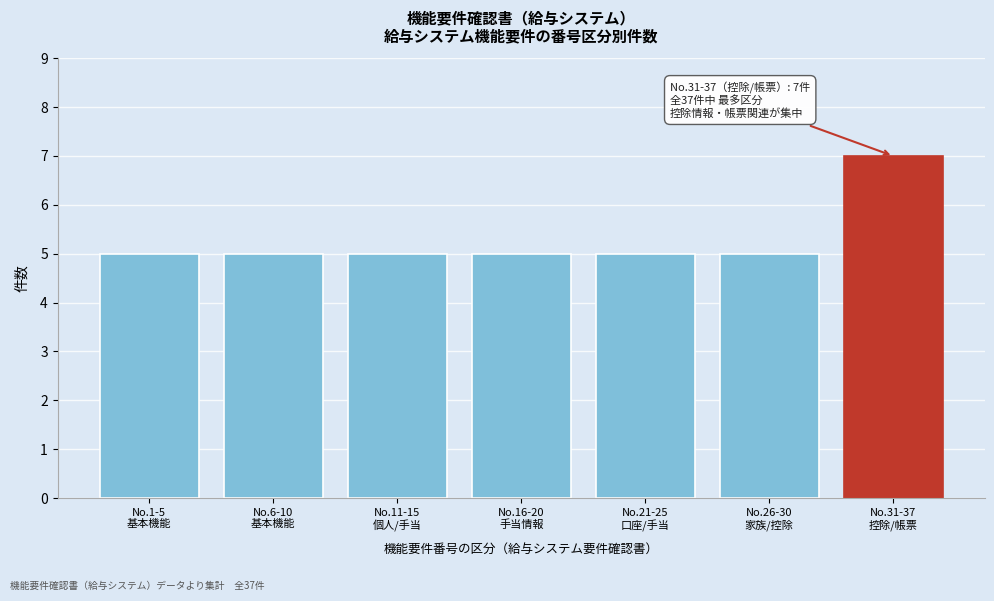

Reading left to right, list all the values displayed in this chart.

5	5	5	5	5	5	7